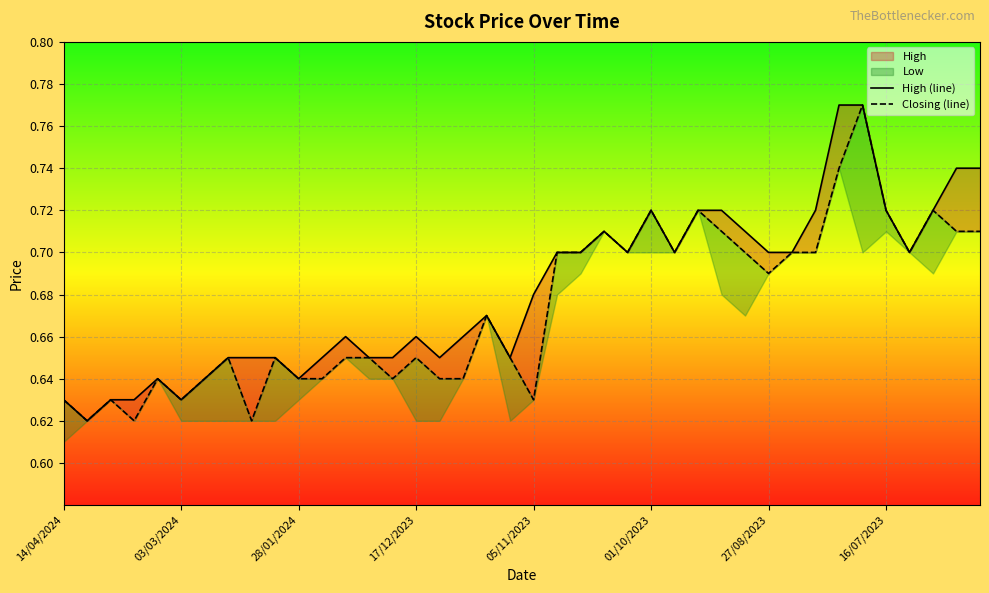

In High (line), how many points are higher than both neighbors (excluding endpoints)?

6